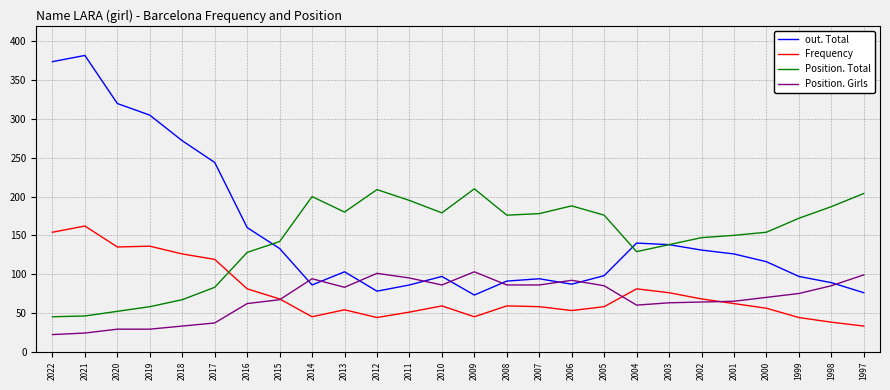

What is the average value of the out. Total series?

154